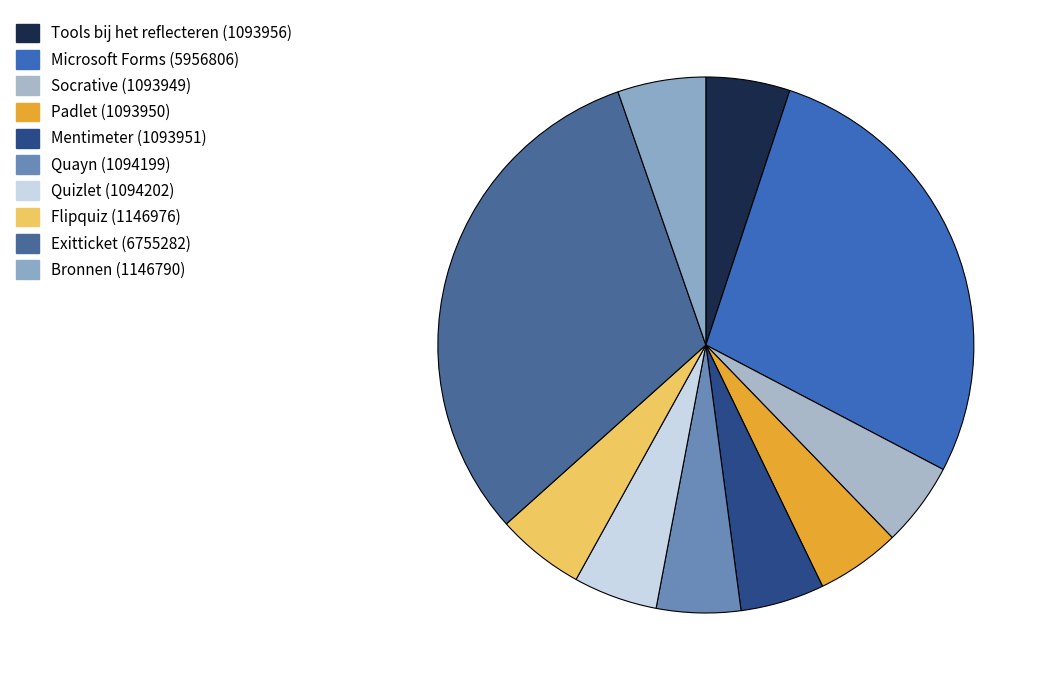

True or false: Padlet accounts for 5% of the total.

True